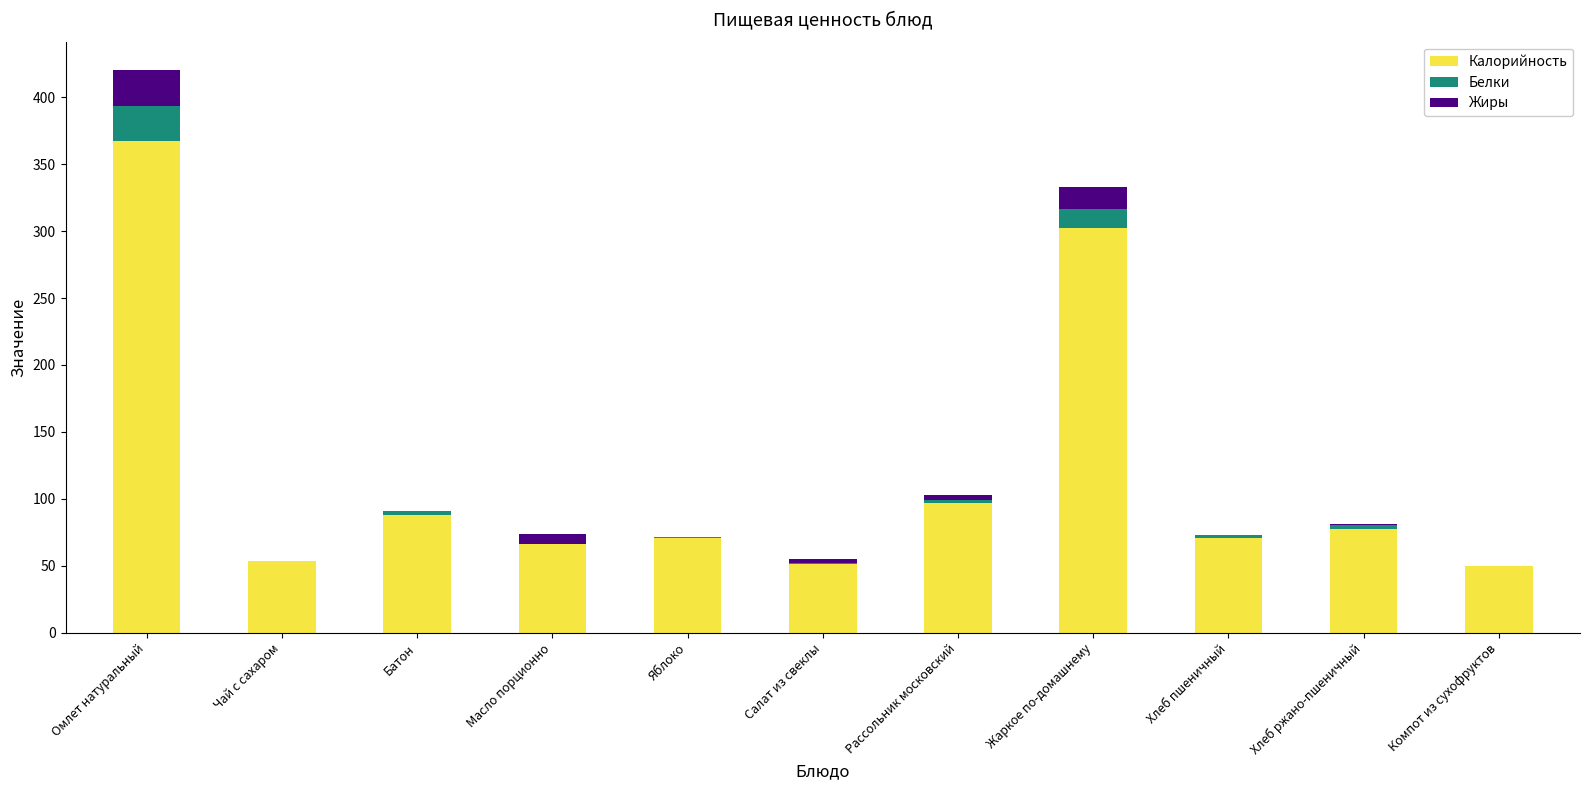

What is the highest value of the Калорийность series?

367.6